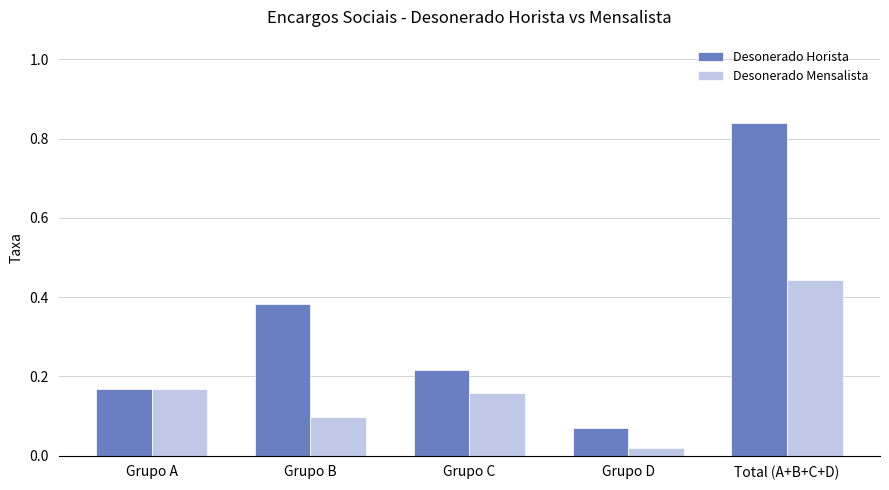

The value of Desonerado Mensalista at Grupo B is 0.1. True or false?

True